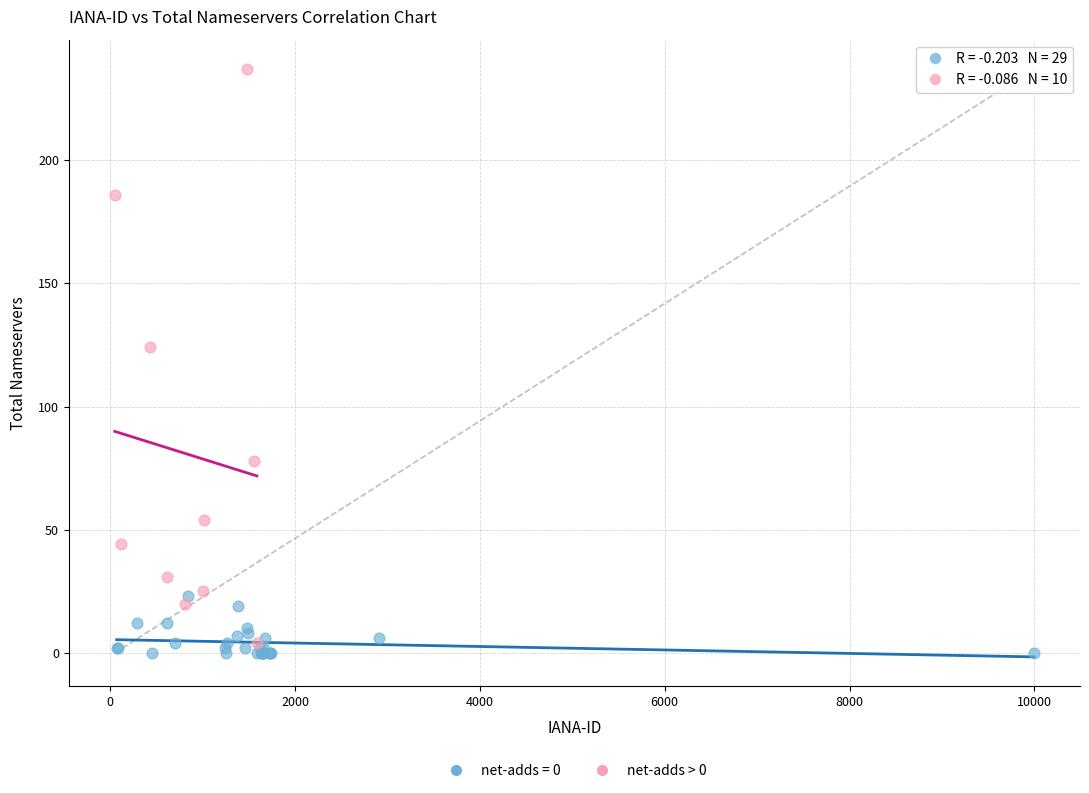

Which series reaches the maximum Y coordinate?

net-adds > 0